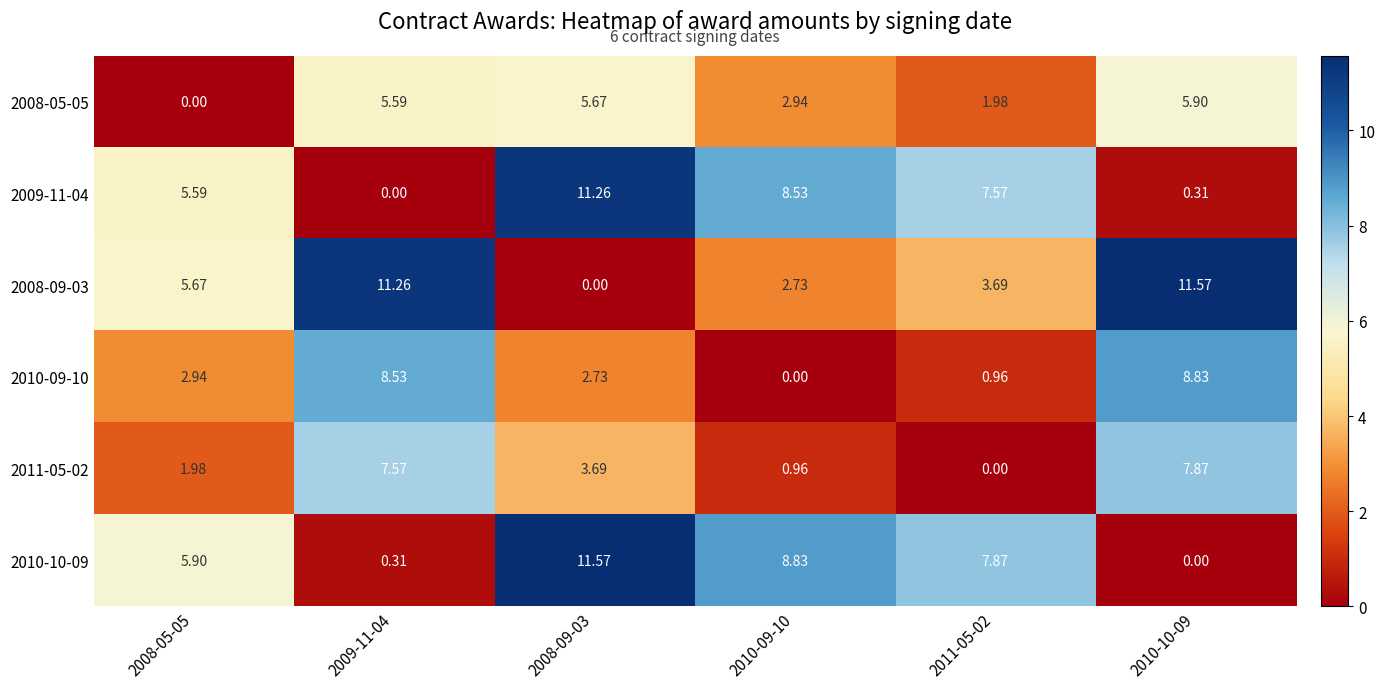

At 2009-11-04, list the series in order from smallest to largest.

2009-11-04, 2010-10-09, 2008-05-05, 2011-05-02, 2010-09-10, 2008-09-03